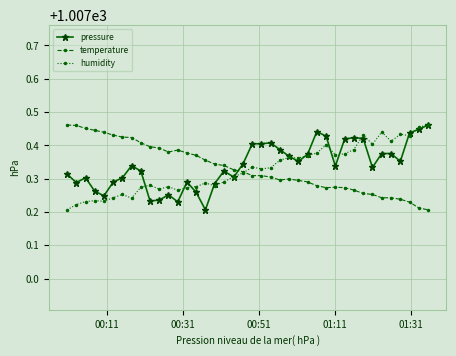

True or false: temperature and pressure cross at least once.

True